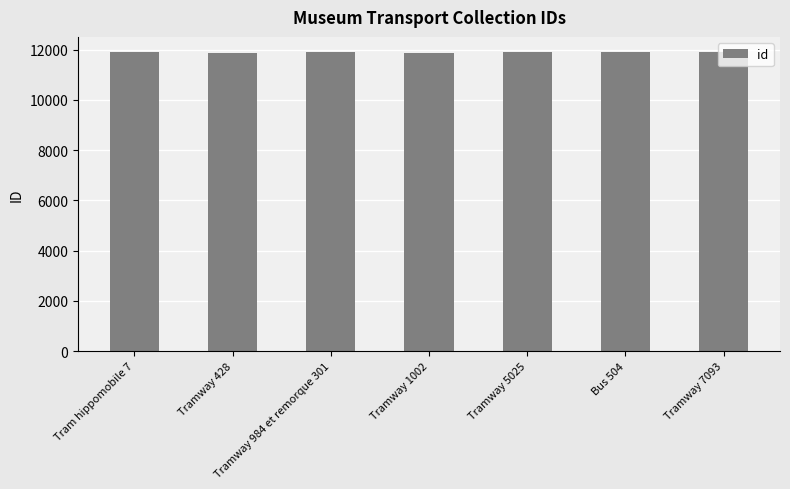

What is the average value?

11906